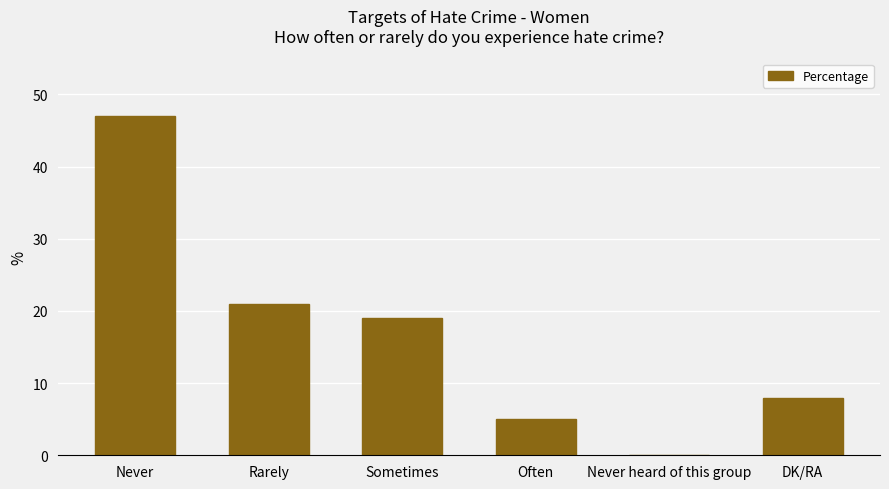

Reading left to right, what are all the values shown in this chart?

Never=47	Rarely=21	Sometimes=19	Often=5	Never heard of this group=0	DK/RA=8